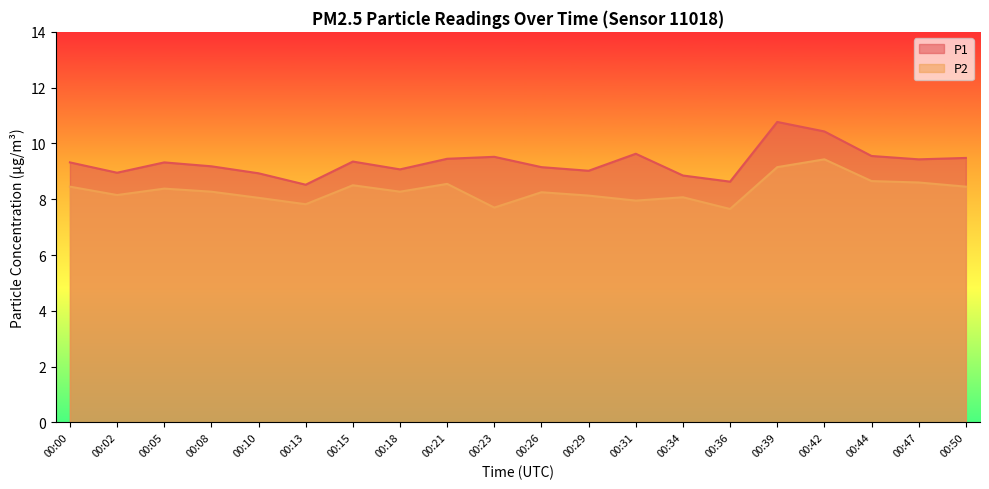

Which category has the highest value in the P2 series?

00:42